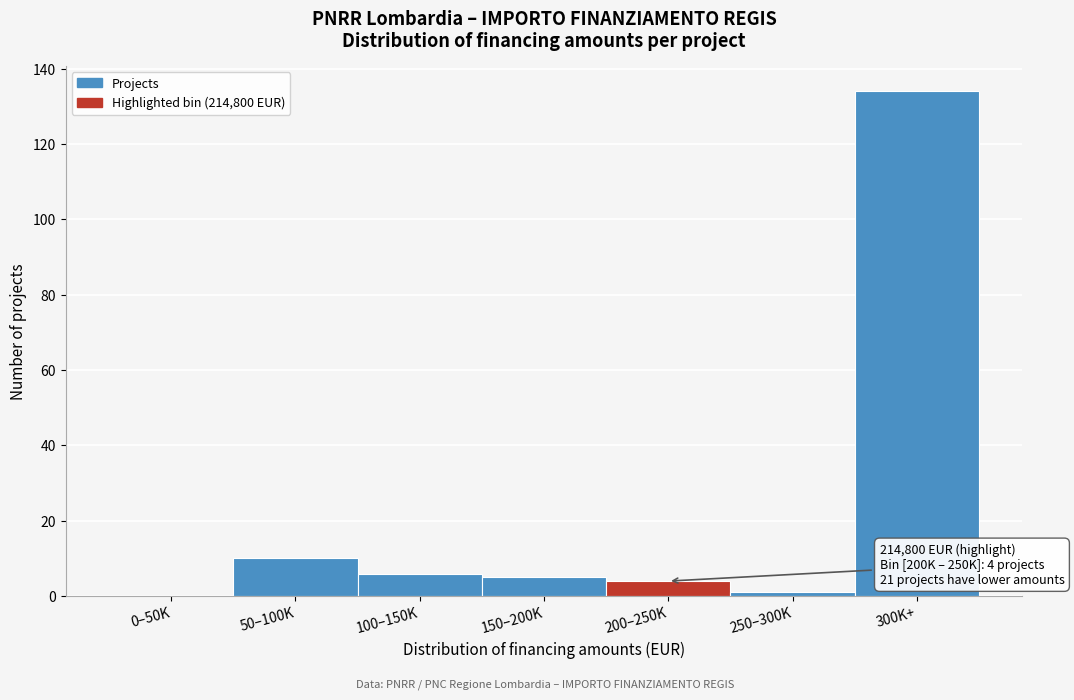

Reading left to right, what are all the values shown in this chart?

0–50K=0	50–100K=10	100–150K=6	150–200K=5	200–250K=4	250–300K=1	300K+=134